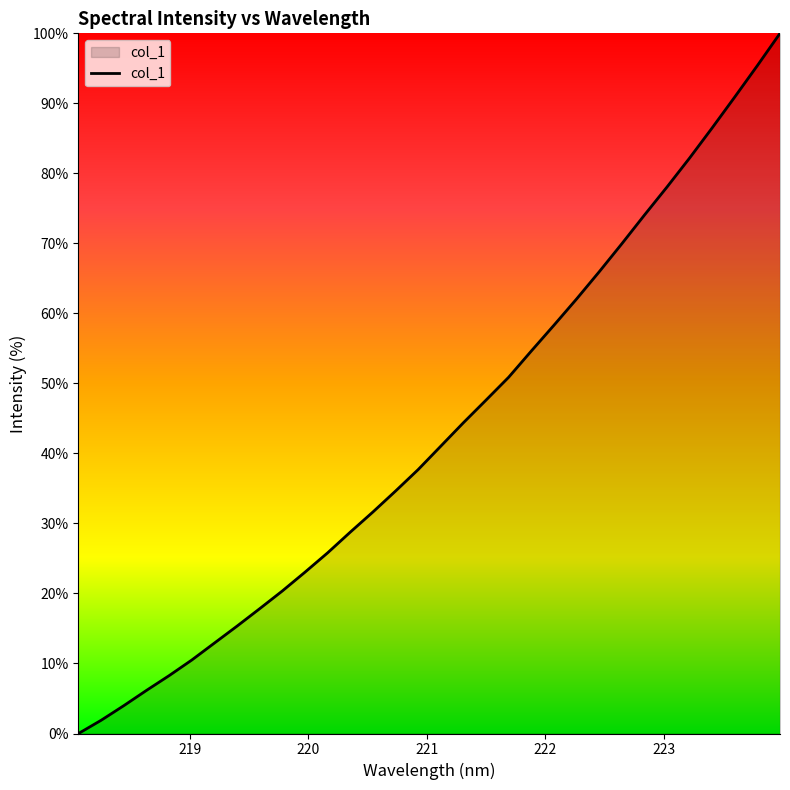

What is the difference between the maximum and minimum values?

100.0